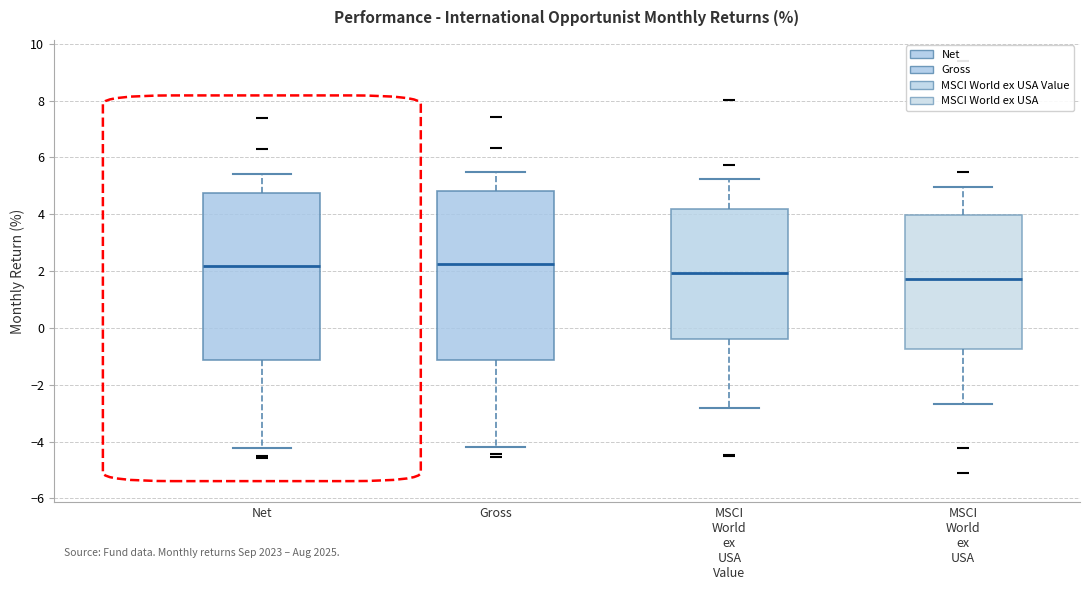

Where does the lower whisker of the box for MSCI World ex USA Value end on the y-axis? The values are not printed on the chart, so give them approximately, as read against the axis.

-2.8